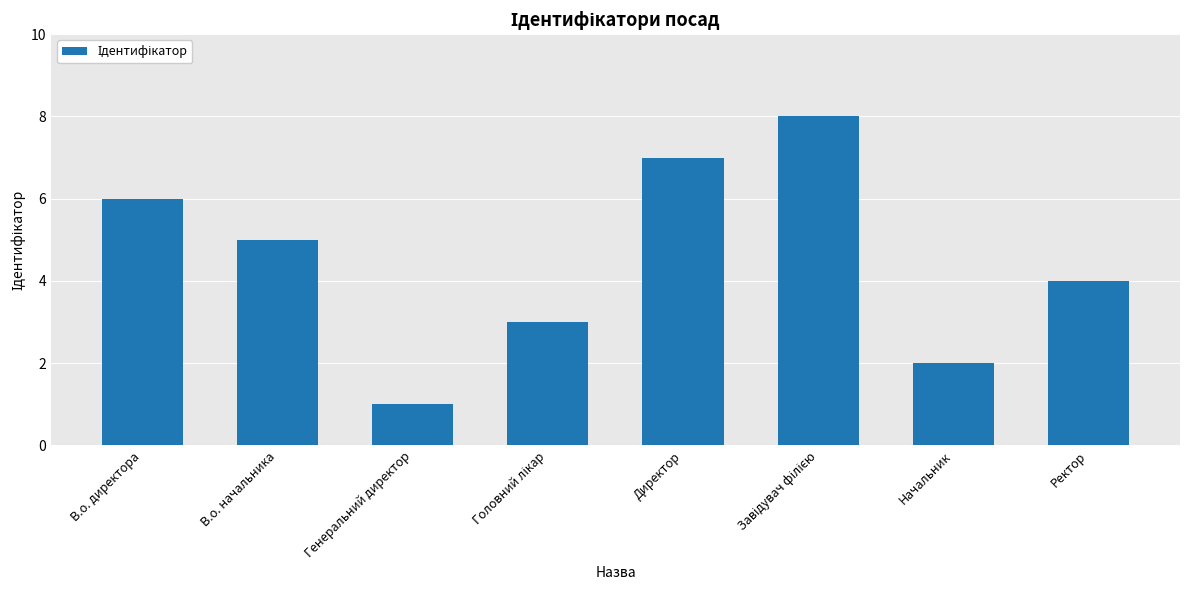

What is the greatest value displayed?

8